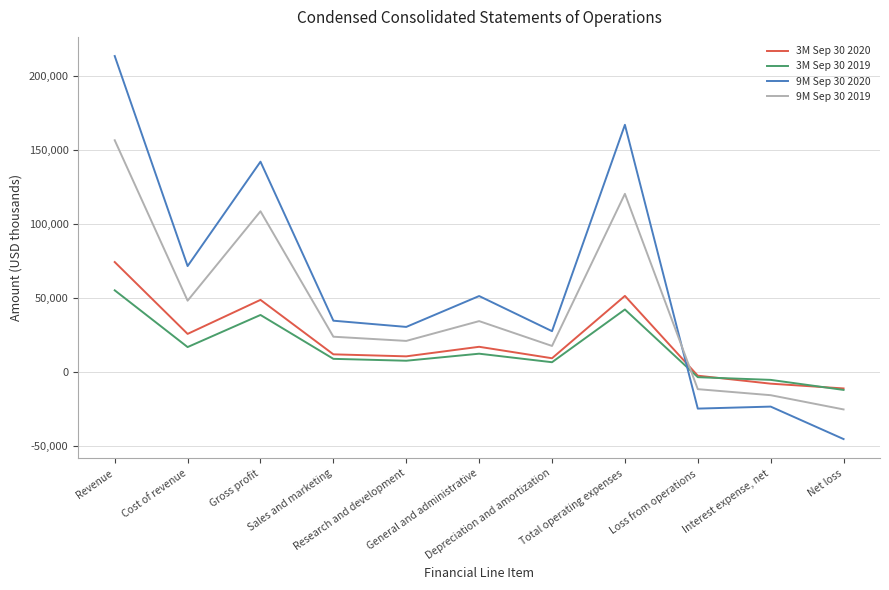

Rank the series by their maximum value, from lowest to highest.

3M Sep 30 2019, 3M Sep 30 2020, 9M Sep 30 2019, 9M Sep 30 2020